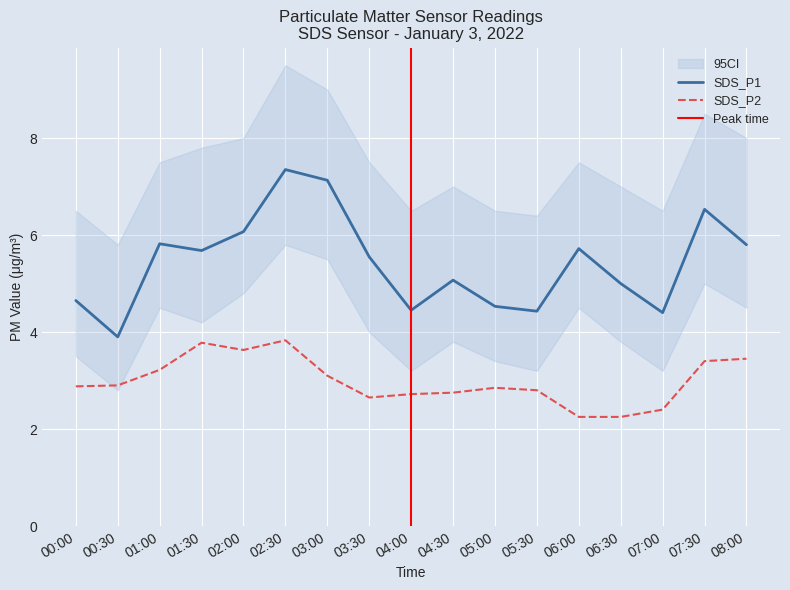

Which category has the lowest value in the SDS_P1 series?

00:30